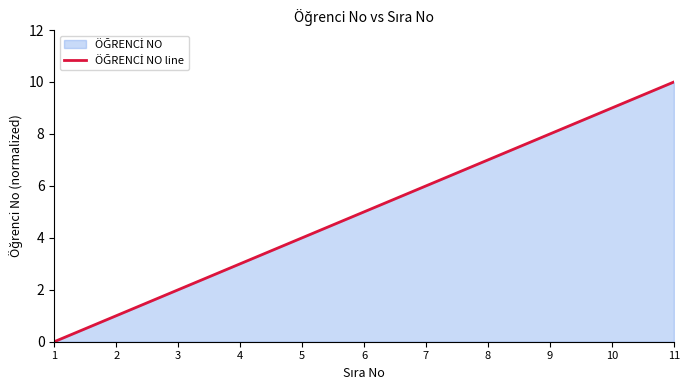

The value at 5 is 3. True or false?

False